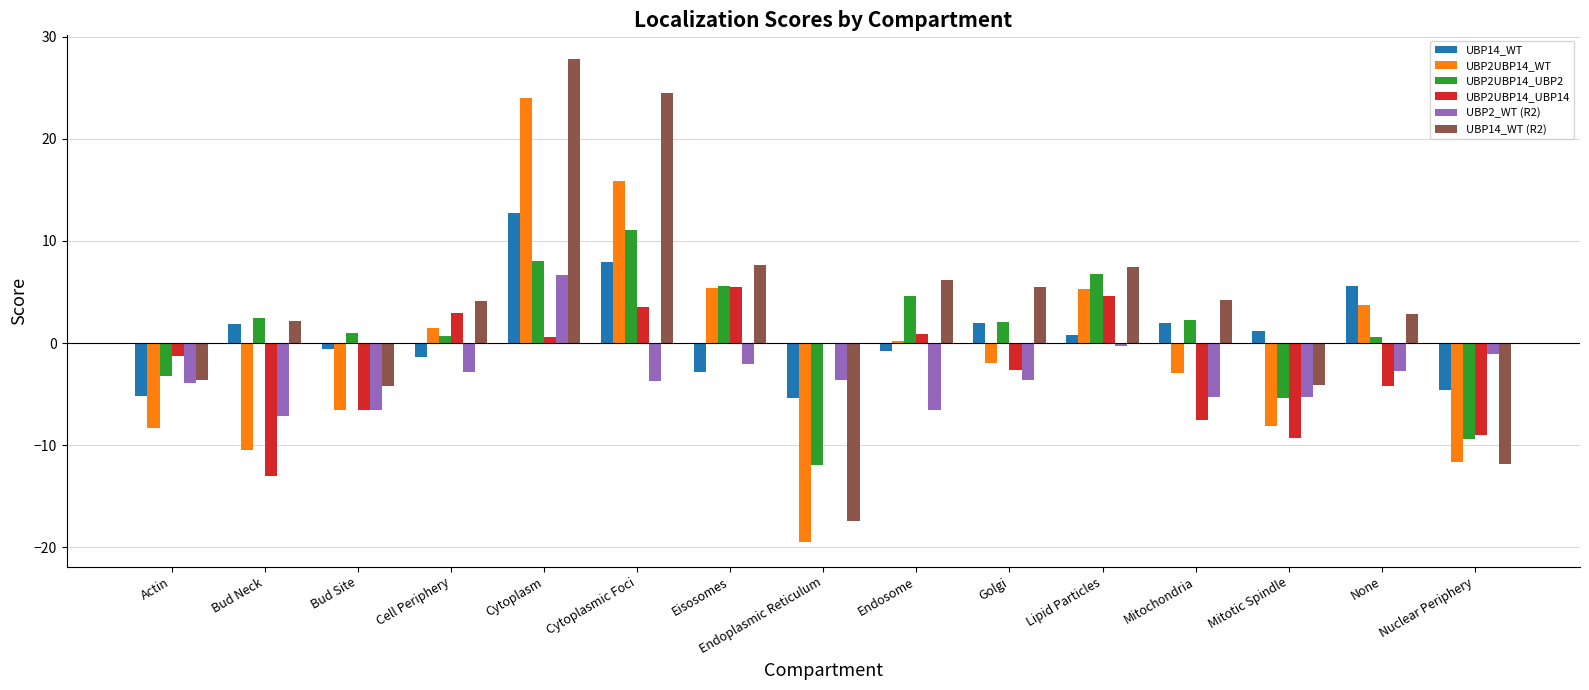

What is the greatest value displayed?

27.8